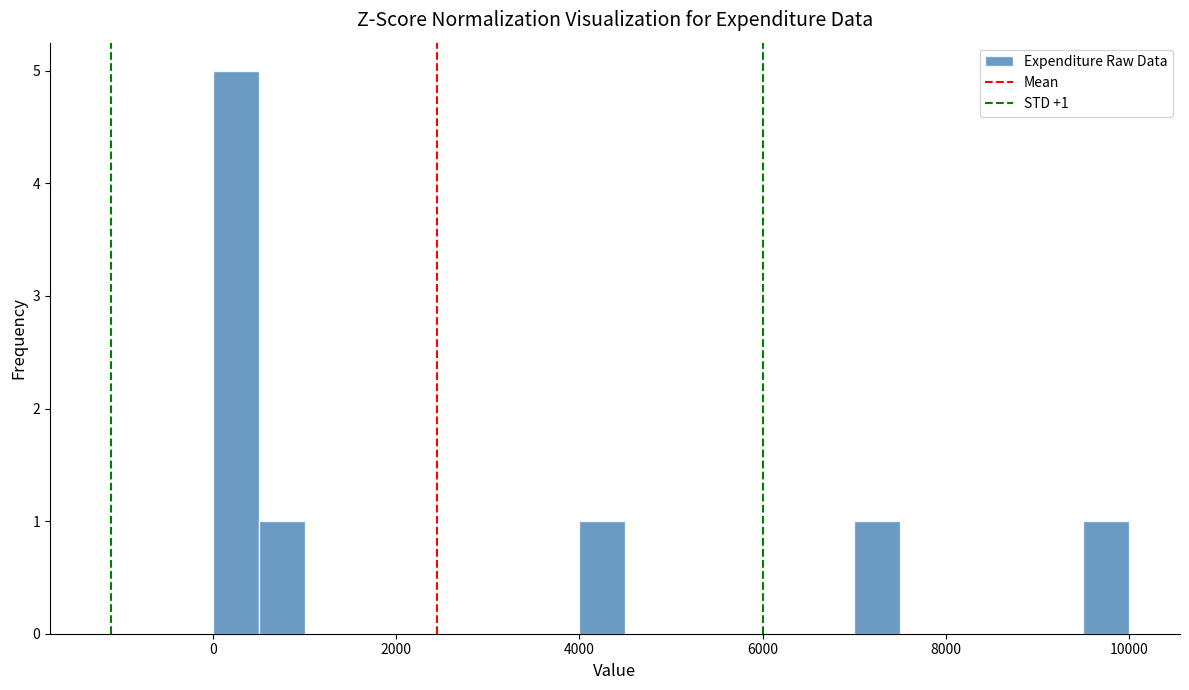

Read against the x-axis, roughly where is the centre of the tallest bar?

200